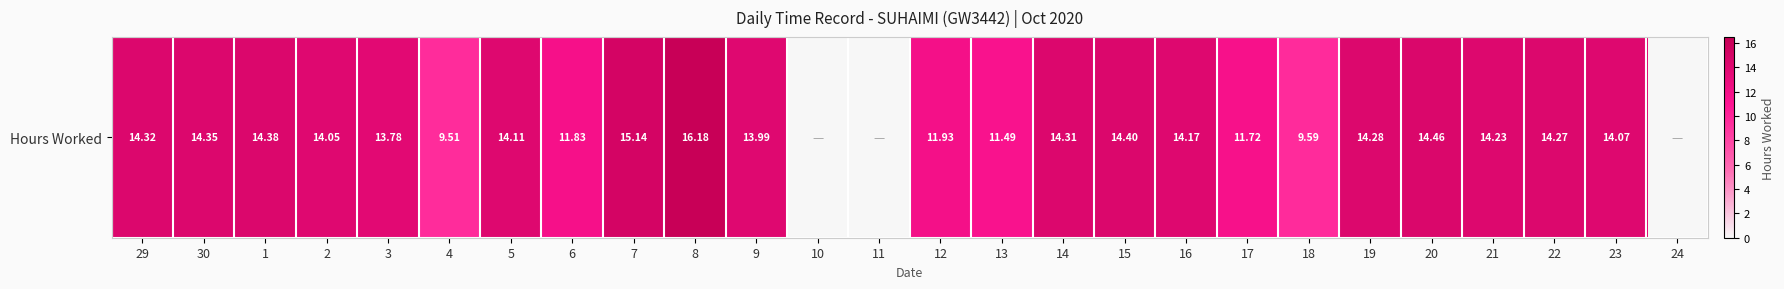

At which label does the data first exceed 14?

29